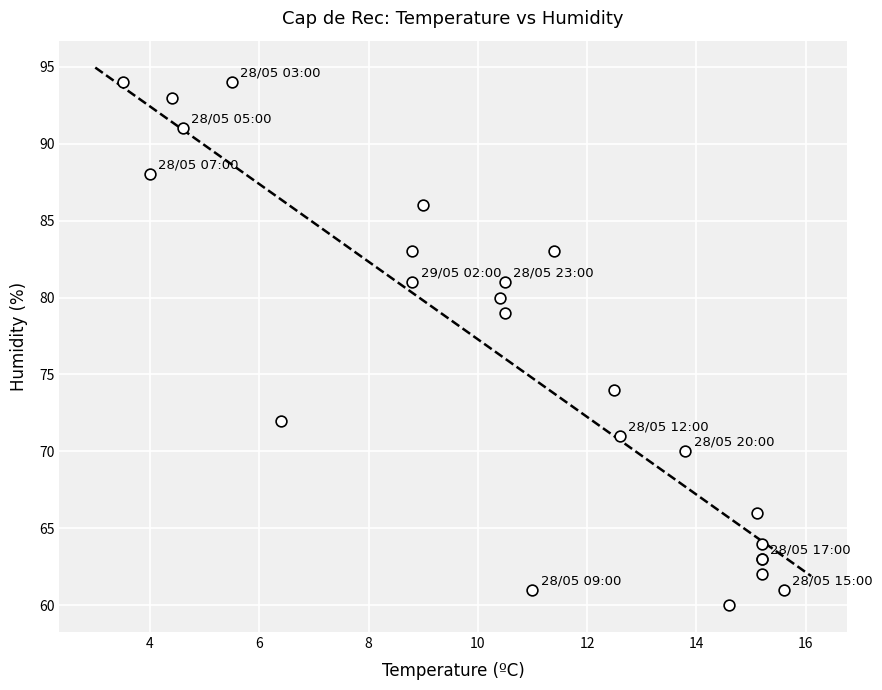

What Y value in the scatter plot is closest to 77?

79